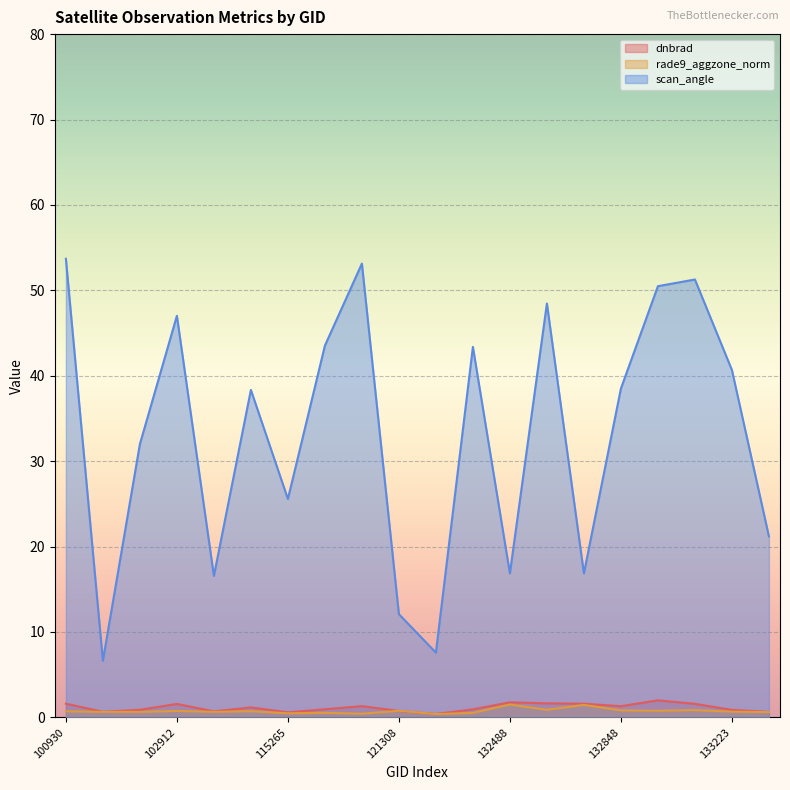

Where is dnbrad nearest to the value 1?

115378